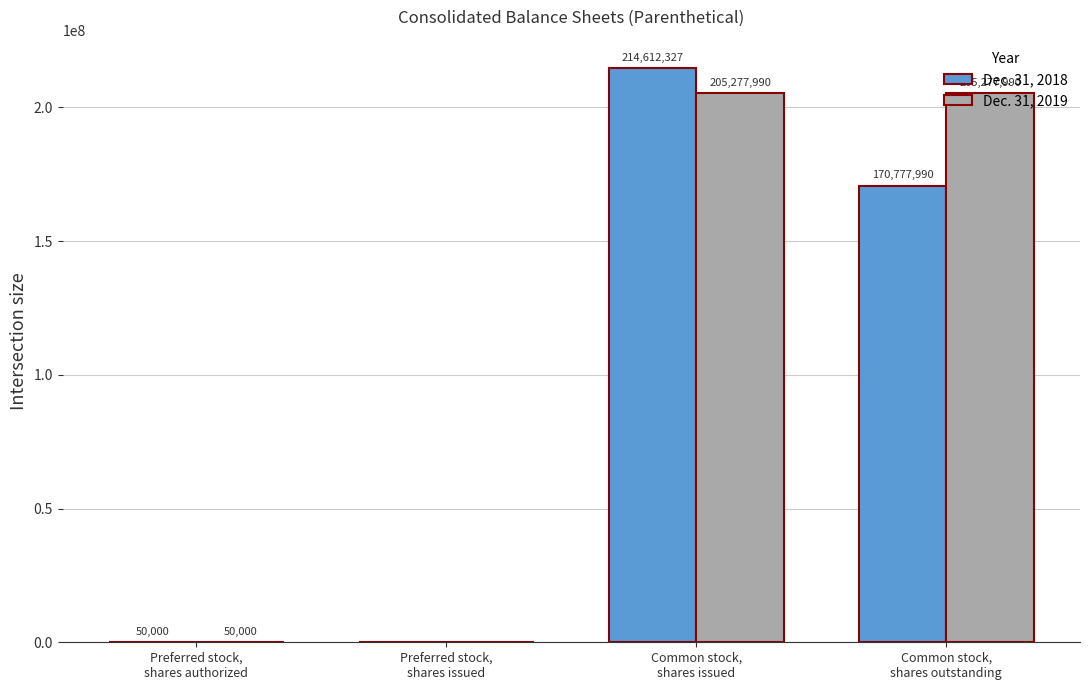

What is the maximum value for Dec. 31, 2018?

214612327